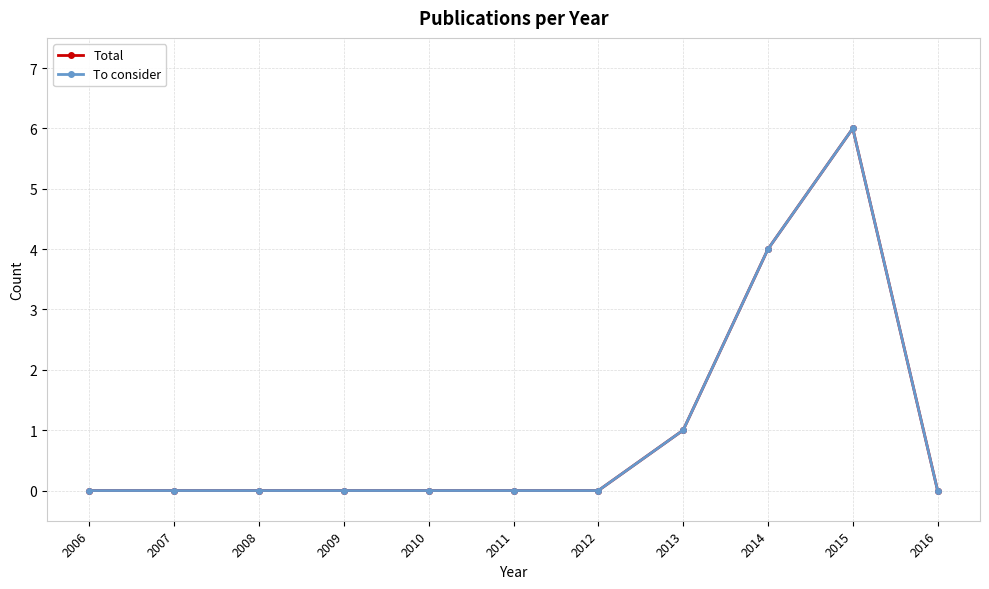

In Total, how many points are higher than both neighbors (excluding endpoints)?

1